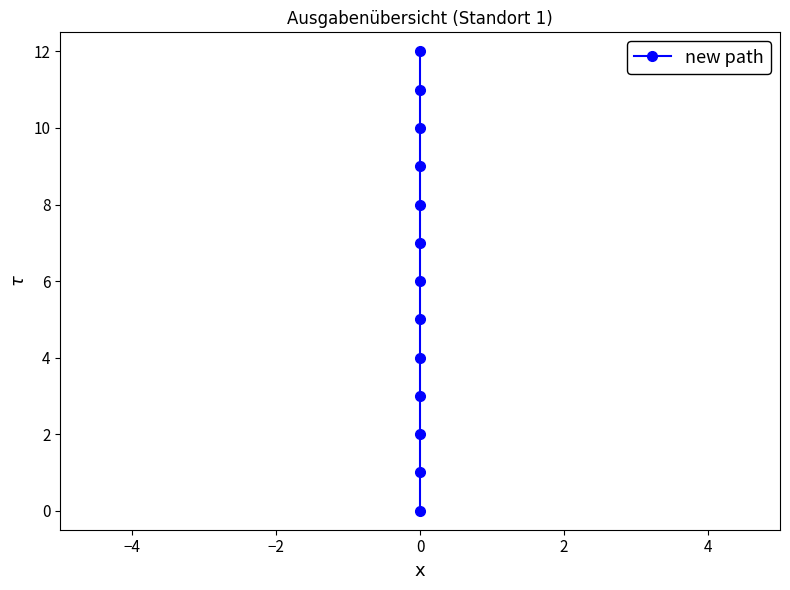

What position from the right is 8?

5